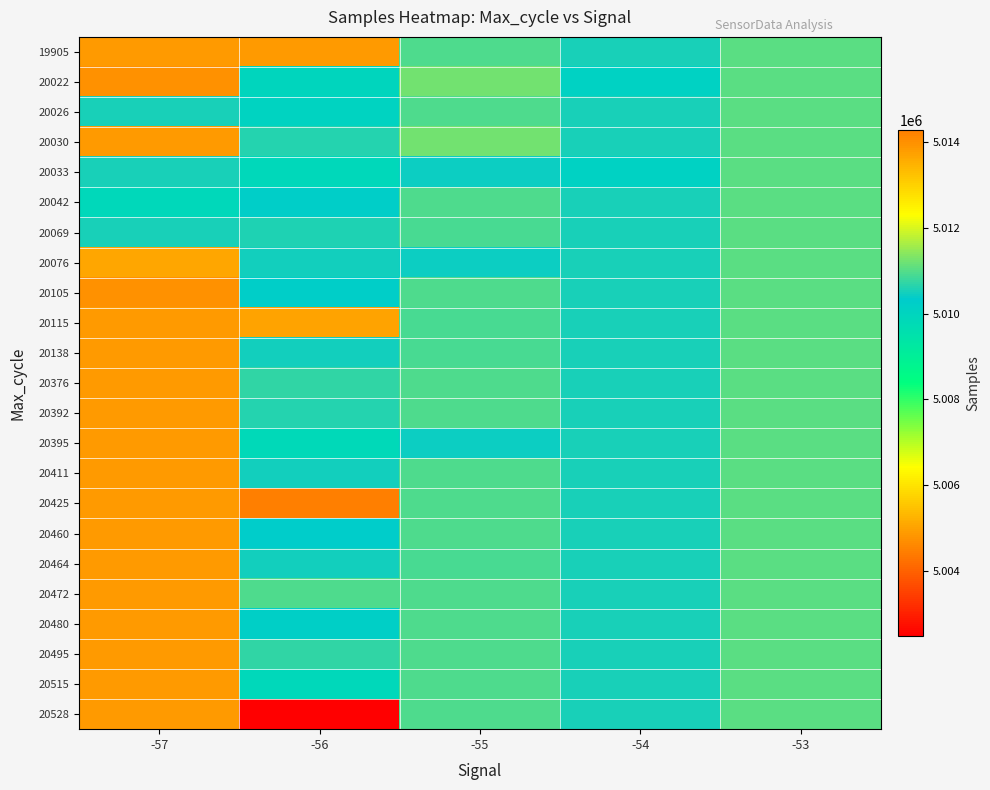

Reading left to right, what are all the values shown in this chart?

19905: -57=5013849	-56=5013857	-55=5010968	-54=5010531	-53=5011030
20022: -57=5013996	-56=5009986	-55=5011204	-54=5010095	-53=5011030
20026: -57=5010547	-56=5010054	-55=5010968	-54=5010531	-53=5011030
20030: -57=5013849	-56=5010607	-55=5011204	-54=5010531	-53=5011030
20033: -57=5010547	-56=5009877	-55=5010449	-54=5010095	-53=5011030
20042: -57=5009877	-56=5010264	-55=5010968	-54=5010531	-53=5011030
20069: -57=5010547	-56=5010569	-55=5010916	-54=5010531	-53=5011030
20076: -57=5013666	-56=5010476	-55=5010449	-54=5010531	-53=5011030
20105: -57=5013996	-56=5010264	-55=5010968	-54=5010531	-53=5011030
20115: -57=5013849	-56=5013719	-55=5010887	-54=5010531	-53=5011030
20138: -57=5013849	-56=5010476	-55=5010887	-54=5010531	-53=5011030
20376: -57=5013849	-56=5010693	-55=5010968	-54=5010531	-53=5011030
20392: -57=5013849	-56=5010607	-55=5010968	-54=5010531	-53=5011030
20395: -57=5013849	-56=5009853	-55=5010449	-54=5010531	-53=5011030
20411: -57=5013849	-56=5010476	-55=5010968	-54=5010531	-53=5011030
20425: -57=5013849	-56=5014295	-55=5010968	-54=5010531	-53=5011030
20460: -57=5013849	-56=5010304	-55=5010968	-54=5010531	-53=5011030
20464: -57=5013849	-56=5010476	-55=5010916	-54=5010531	-53=5011030
20472: -57=5013849	-56=5010967	-55=5010968	-54=5010531	-53=5011030
20480: -57=5013849	-56=5010196	-55=5010968	-54=5010531	-53=5011030
20495: -57=5013849	-56=5010726	-55=5010968	-54=5010531	-53=5011030
20515: -57=5013849	-56=5009893	-55=5010968	-54=5010531	-53=5011030
20528: -57=5013849	-56=5002472	-55=5010968	-54=5010531	-53=5011030